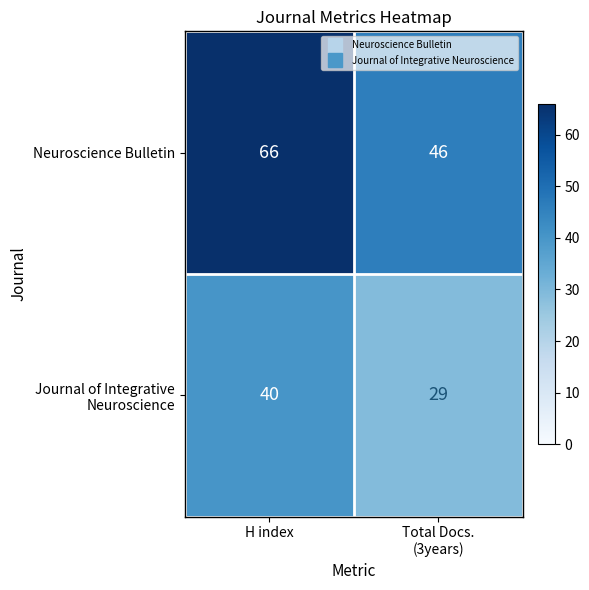

What is the maximum value shown in the chart?

66